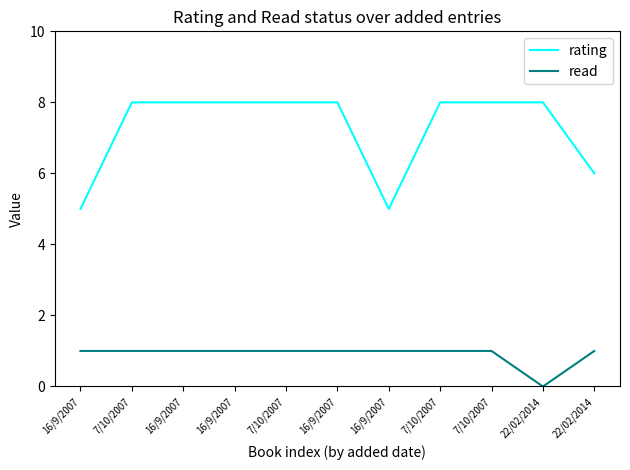

What are all the series names shown in the legend?

rating, read